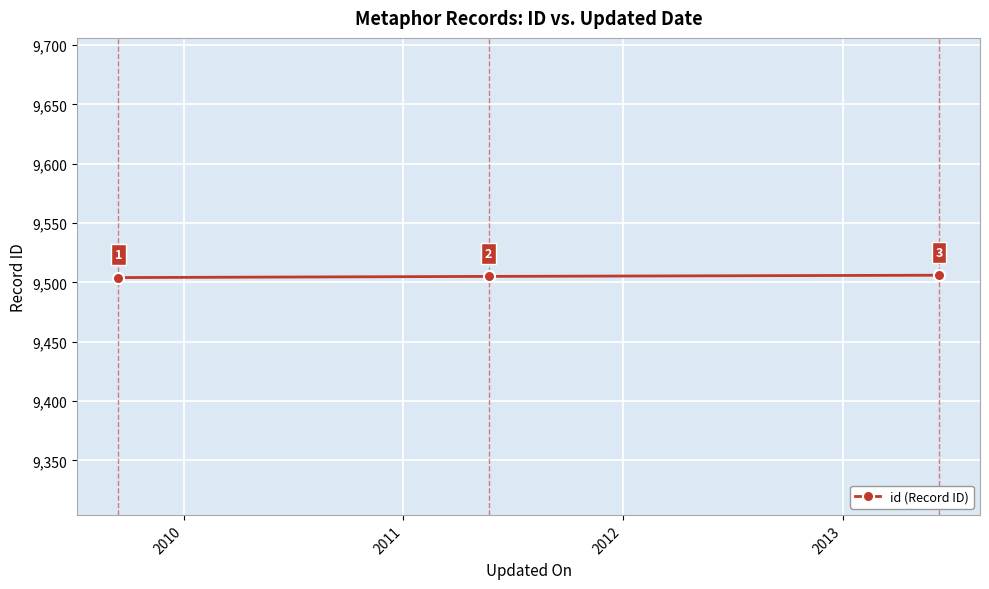

What is the average value?

9505